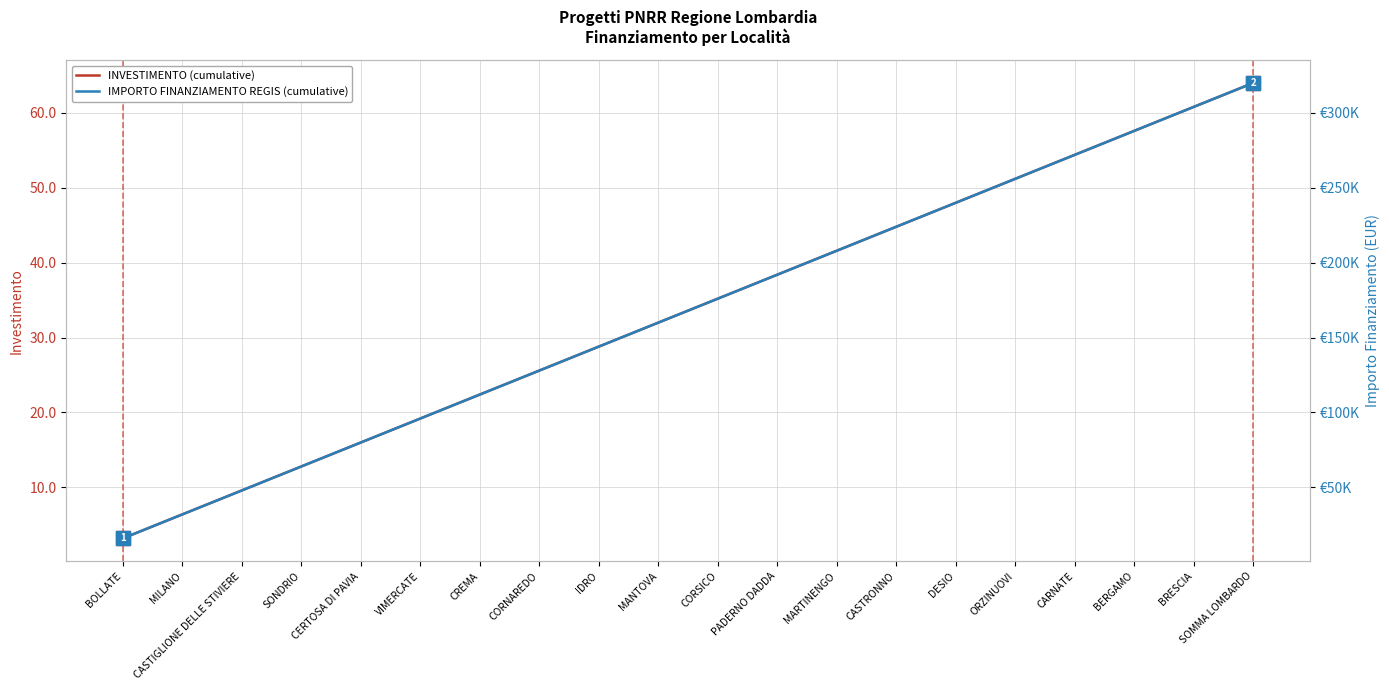

What is the sum of the IMPORTO FINANZIAMENTO REGIS (cumulative) values at BOLLATE and DESIO?

256000.0